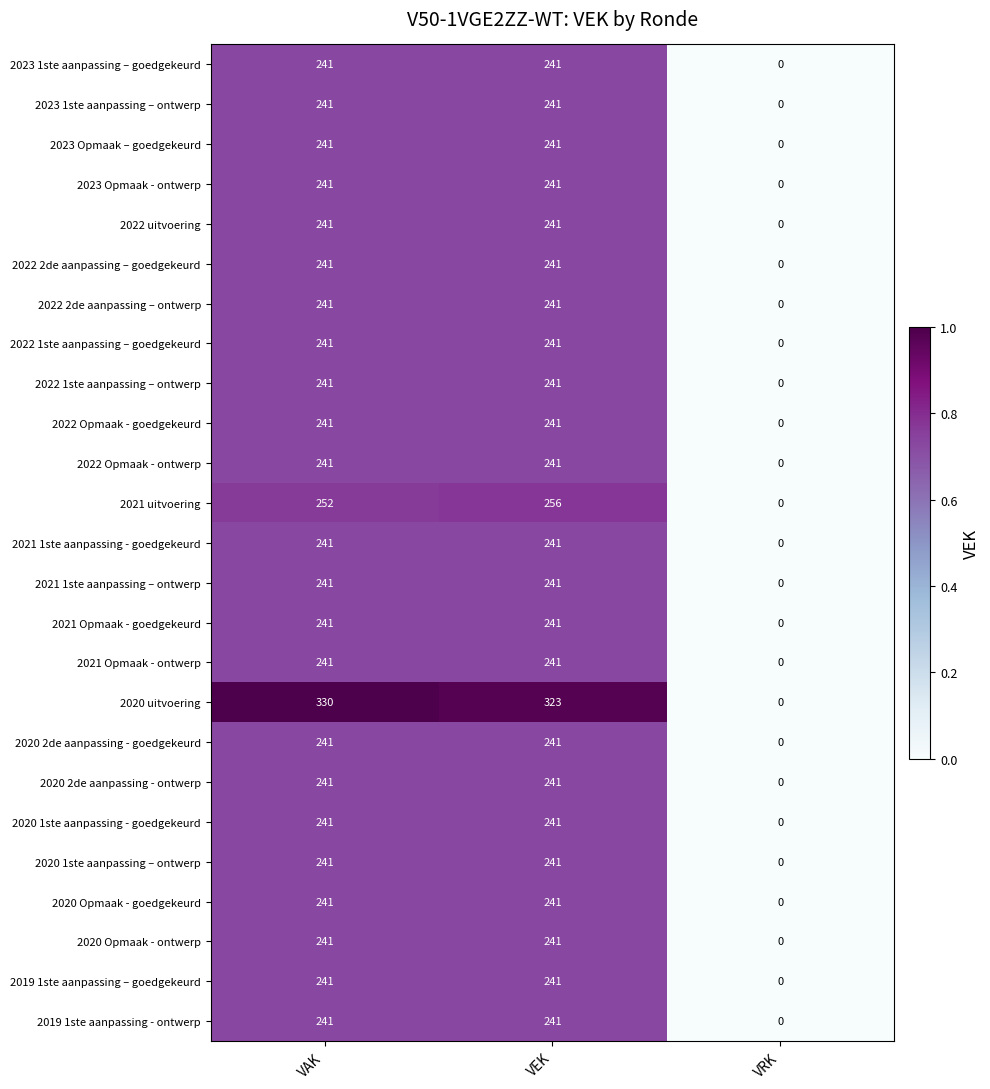

Which series has the widest spread of values?

2020 uitvoering